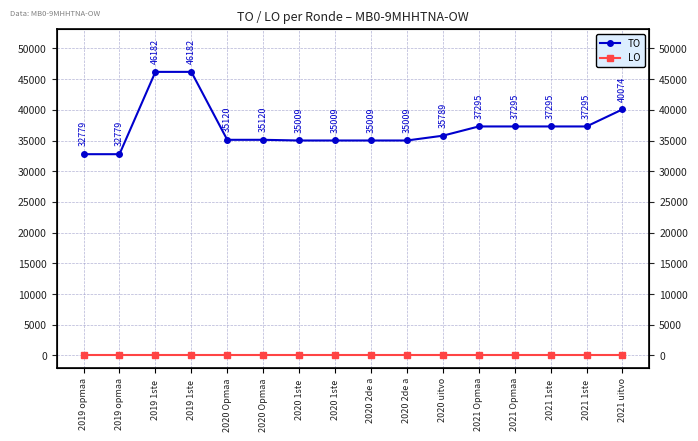

At which category is the sum across all series the highest?

2019 1ste 